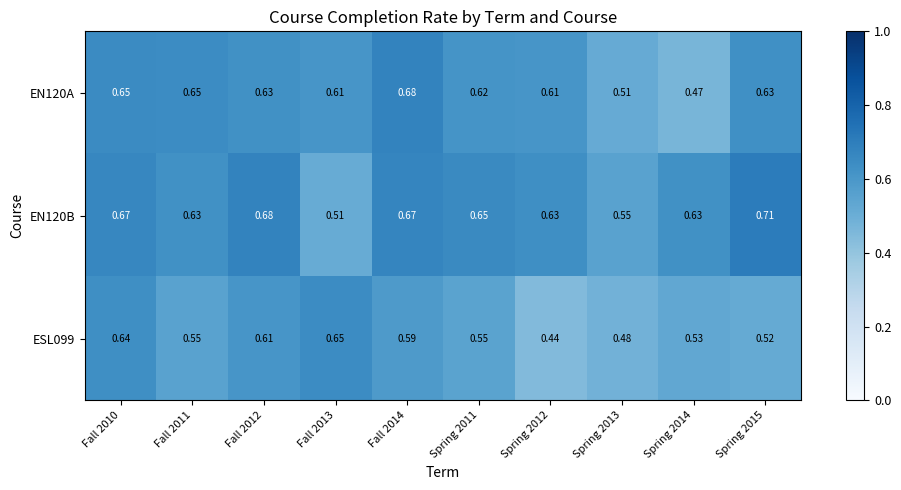

Count the number of categories in the chart.

10